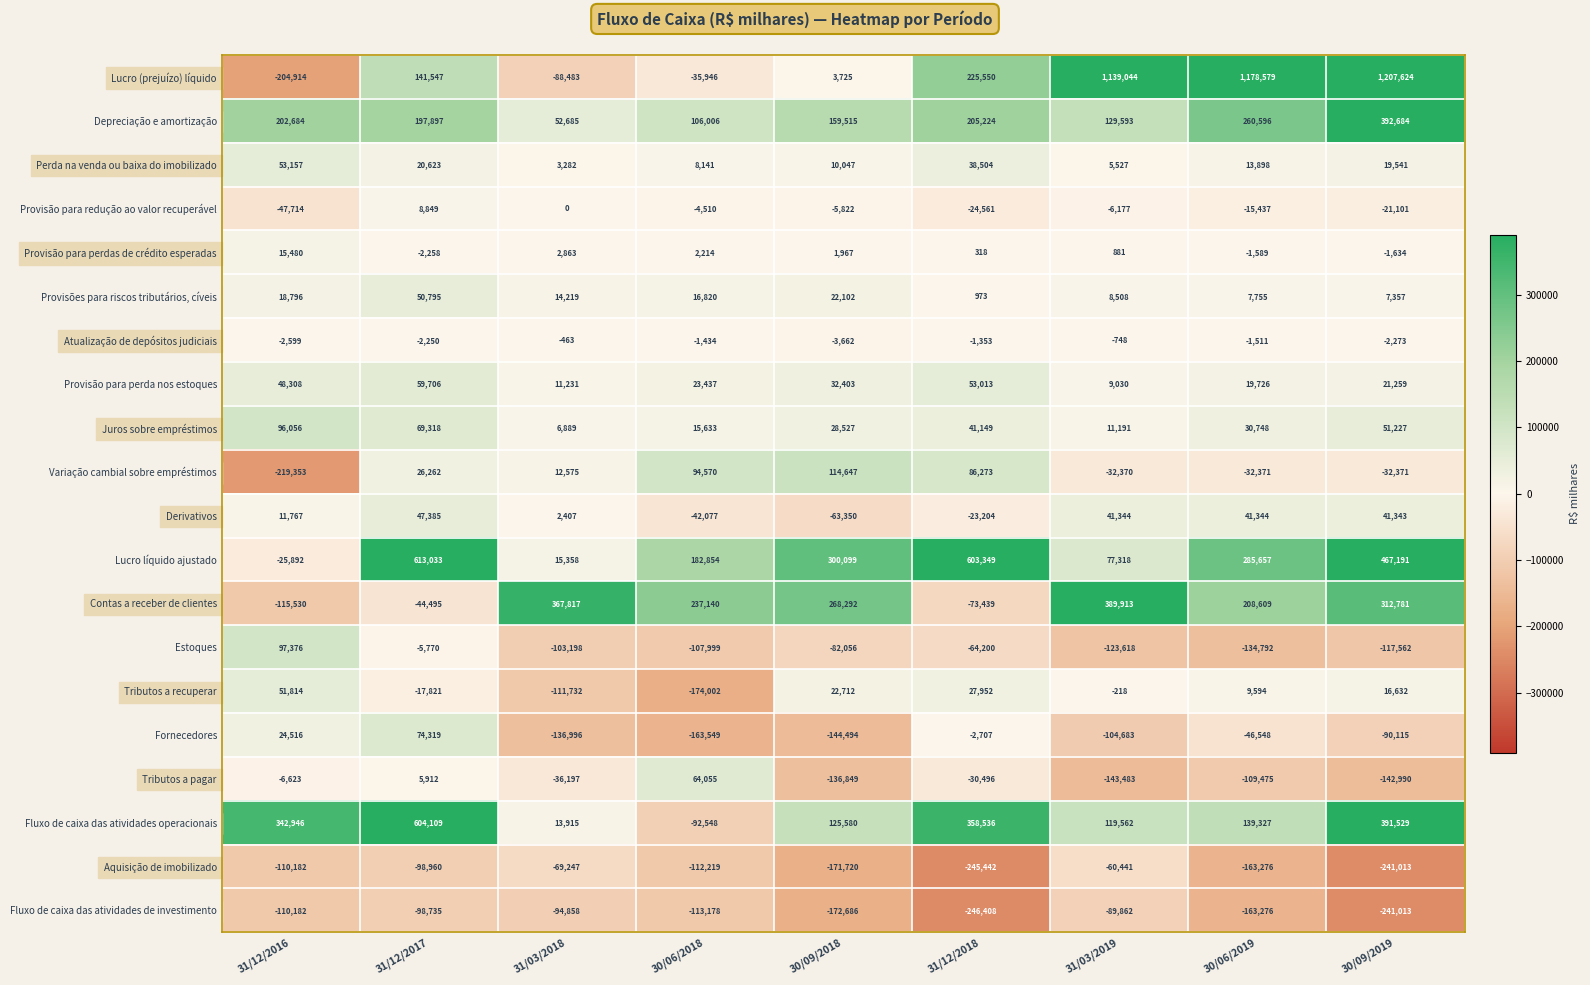

What is the sum of all Aquisição de imobilizado values?

-1272500